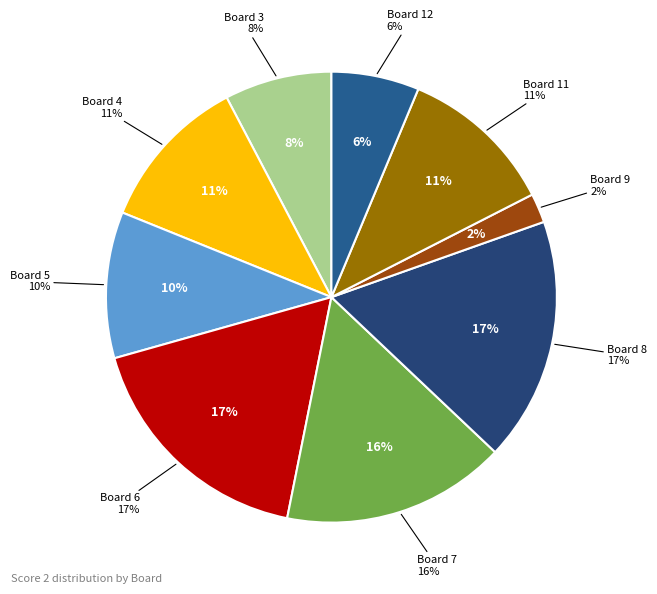

Does Board 11 account for over 50% of the chart?

No